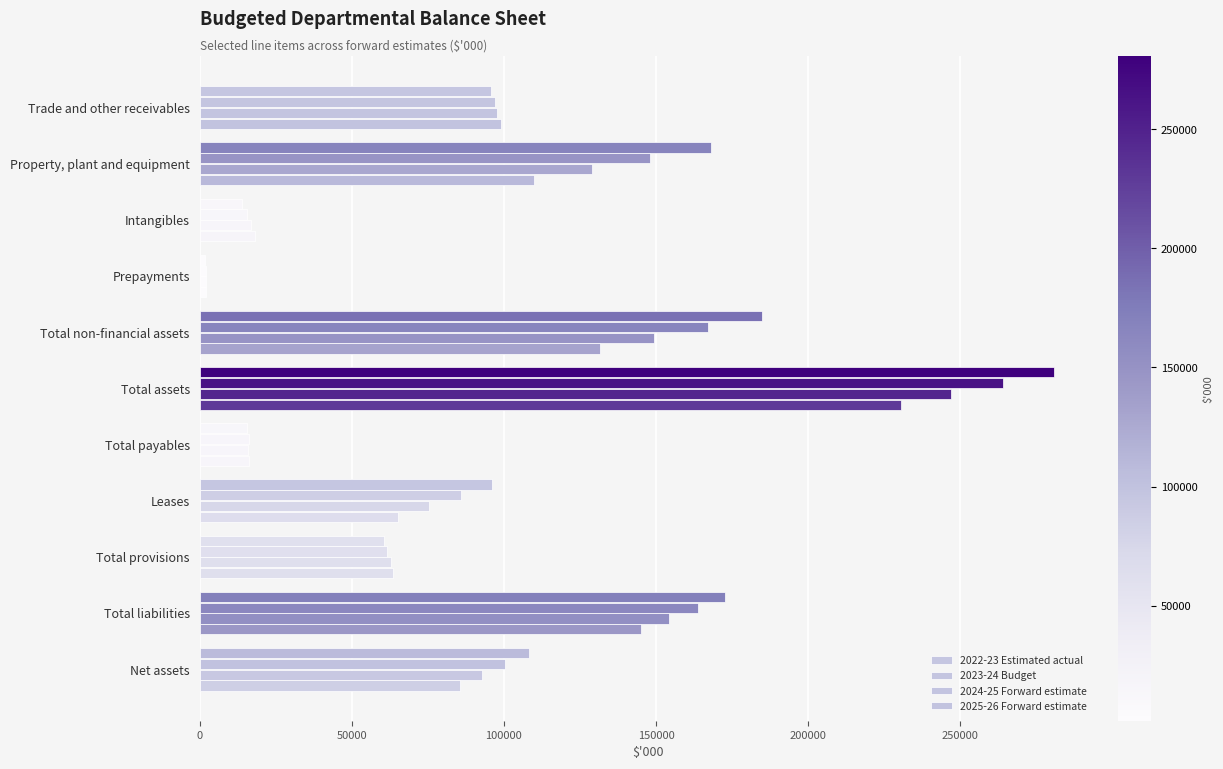

How many series are shown in this chart?

4